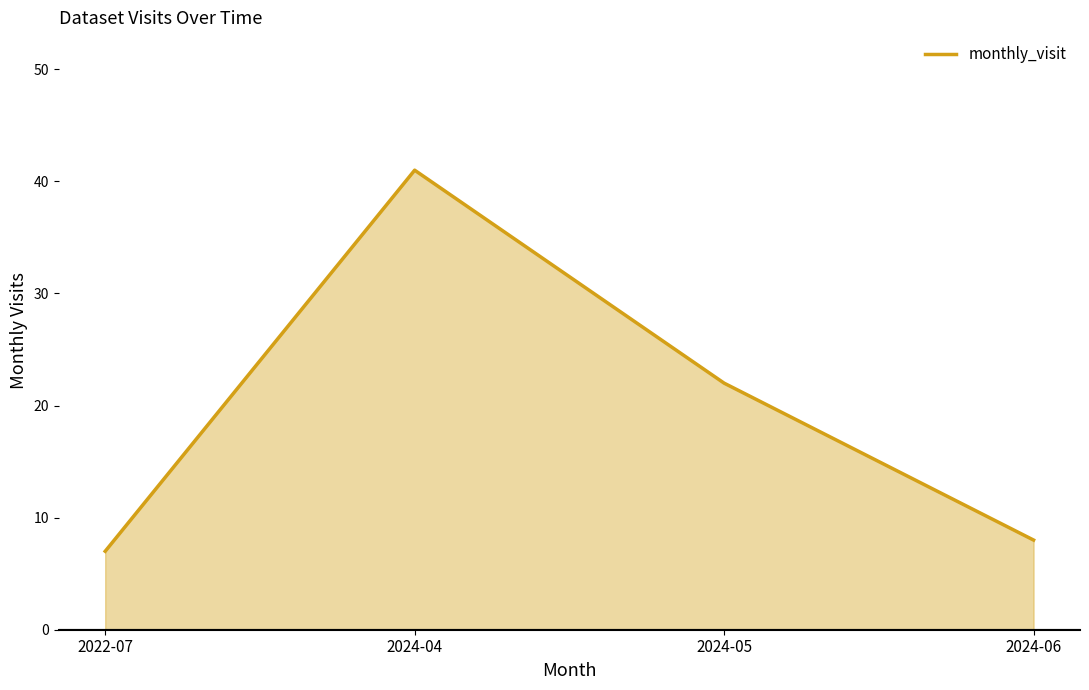

Reading left to right, extract all data points from this chart.

2022-07=7	2024-04=41	2024-05=22	2024-06=8